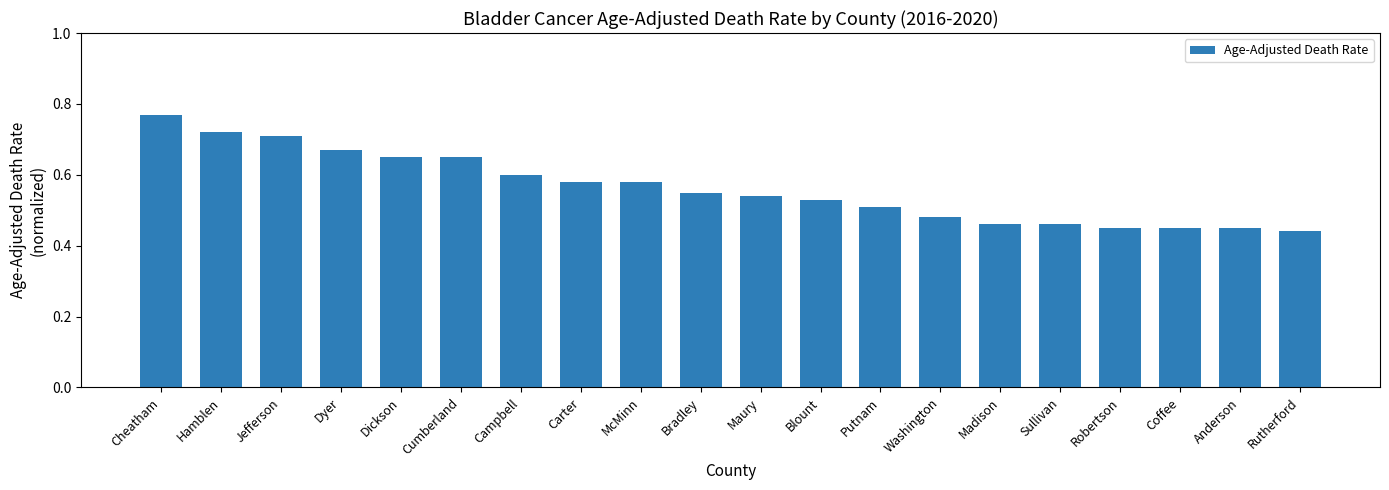

What is the label of the 15th bar from the right?

Cumberland